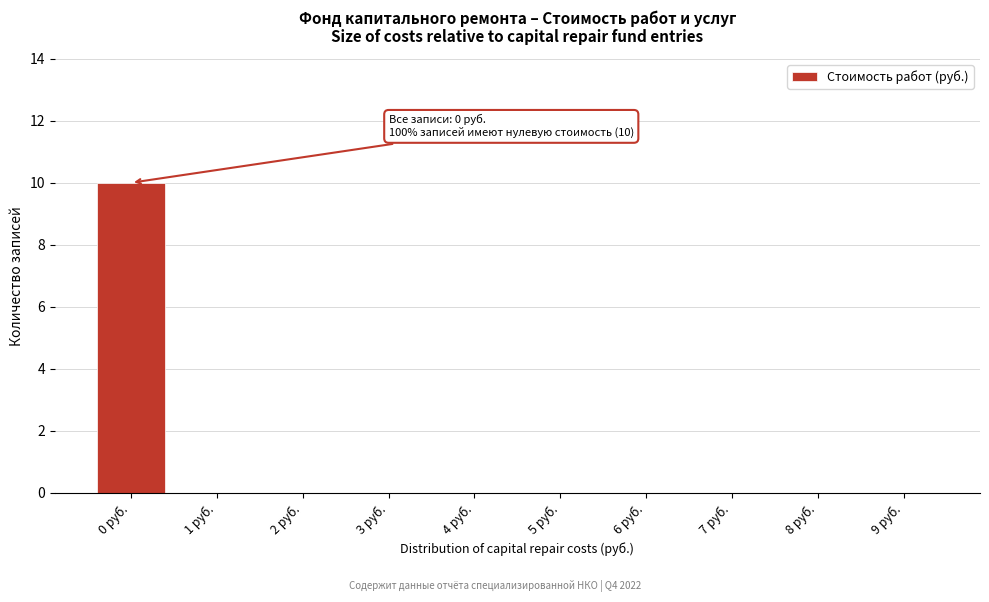

Reading left to right, list all the values displayed in this chart.

0 руб.=10	1 руб.=0	2 руб.=0	3 руб.=0	4 руб.=0	5 руб.=0	6 руб.=0	7 руб.=0	8 руб.=0	9 руб.=0